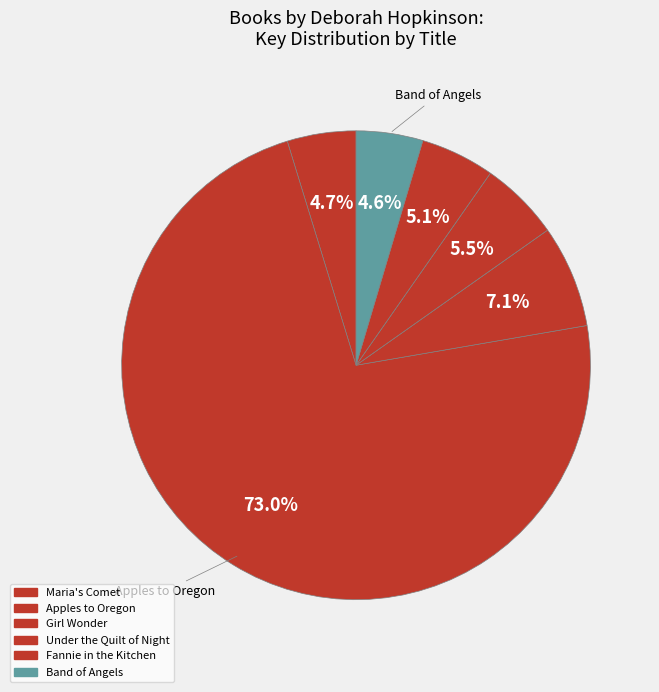

Which has a higher value, Band of Angels or Fannie in the Kitchen?

Fannie in the Kitchen